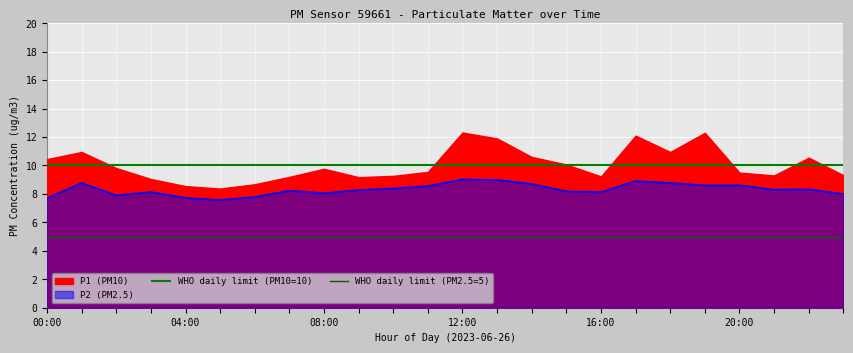

List the labels in order of WHO daily limit (PM2.5=5) value, largest first.

00:00, 04:00